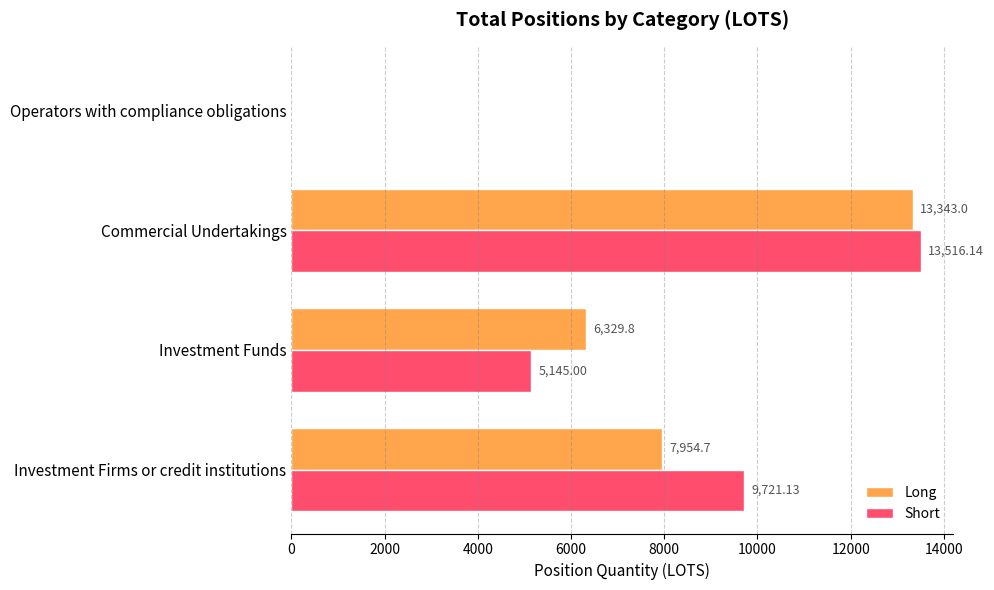

At which category is the sum across all series the highest?

Commercial Undertakings